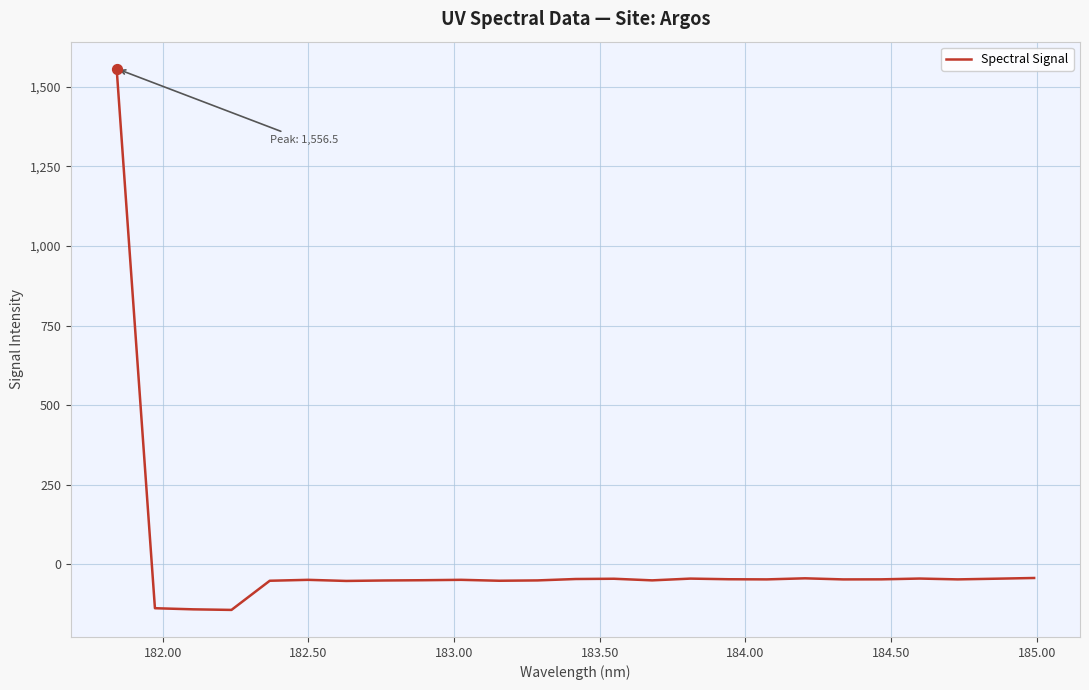

What is the maximum value shown in the chart?

1556.5